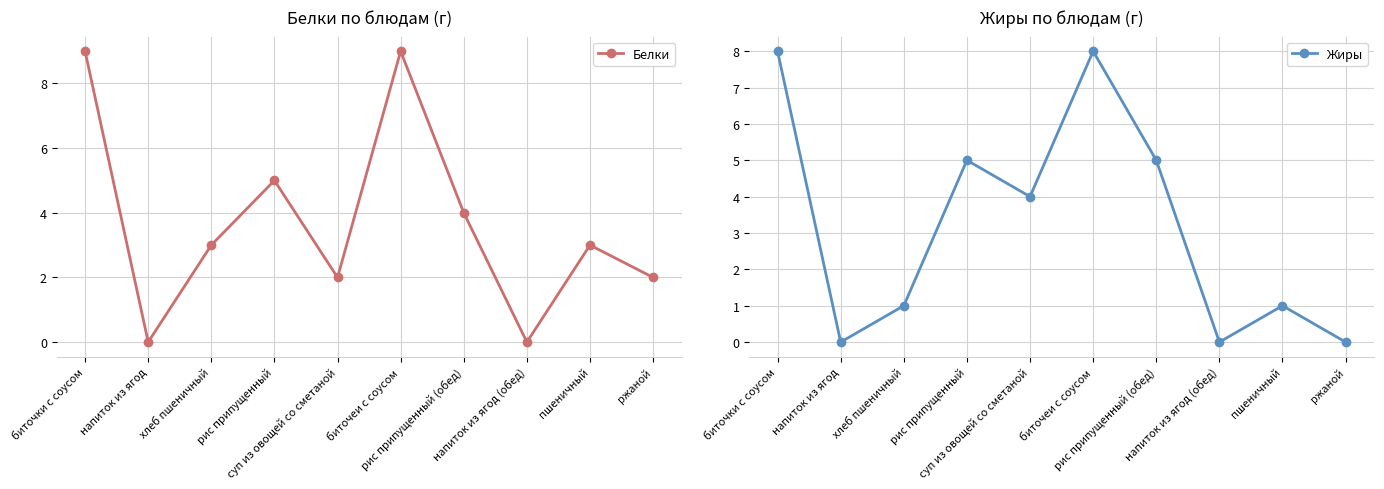

At which category does Жиры reach its first local peak?

рис припущенный